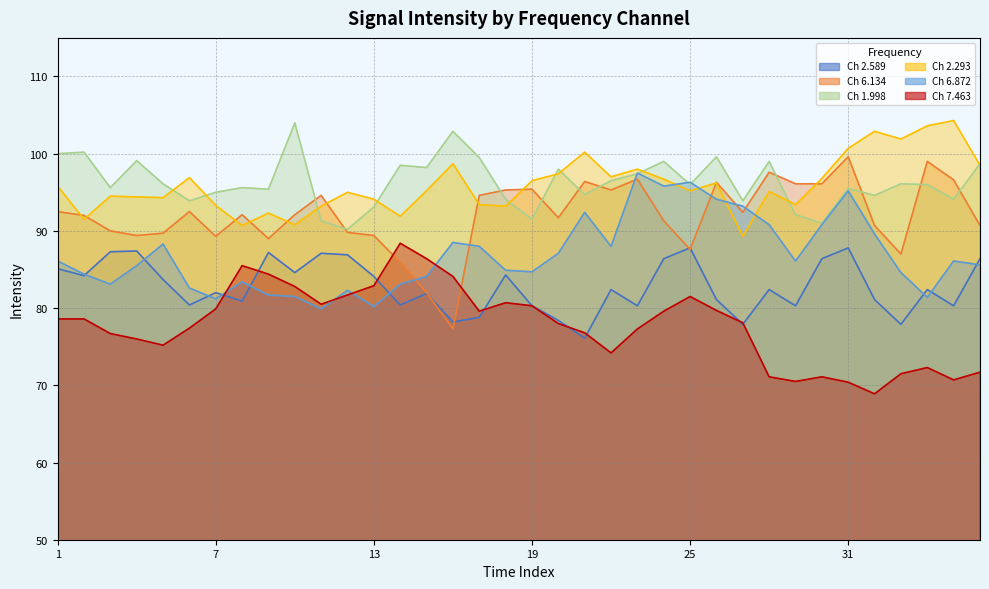

After their last crossing, which series has the higher values: 1.998 or 2.293?

1.998